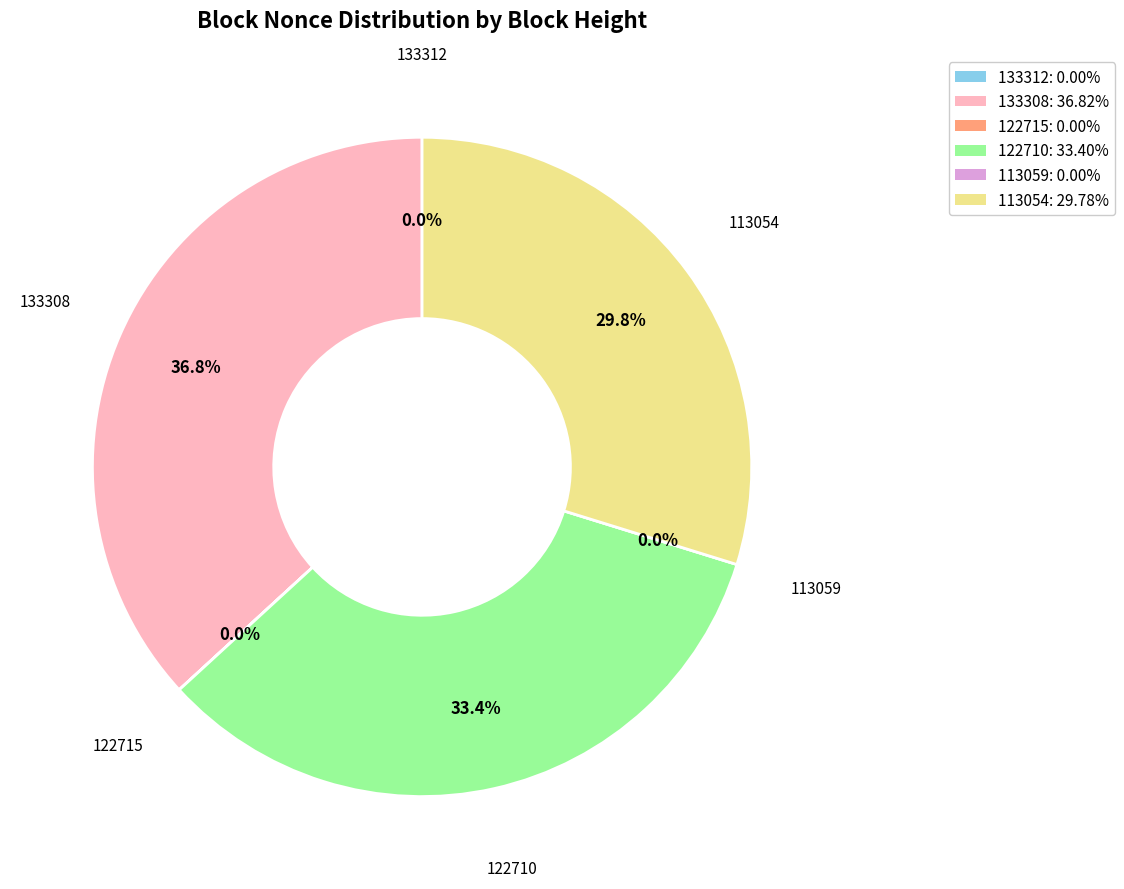

What is the change in value from 122715 to 122710?

+52006